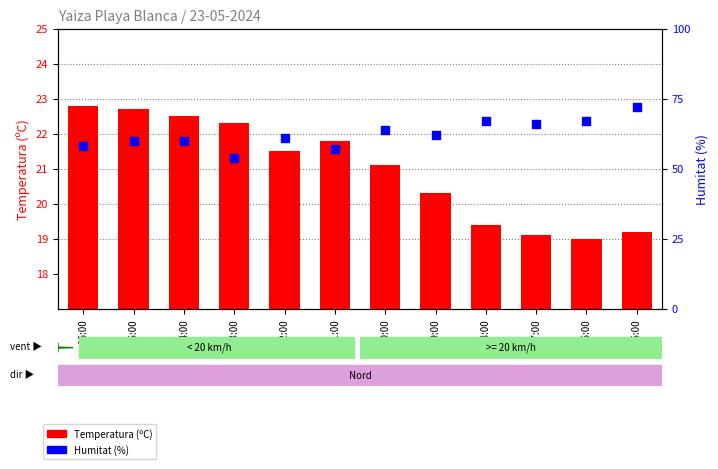

At which category is the sum across all series the highest?

05:00